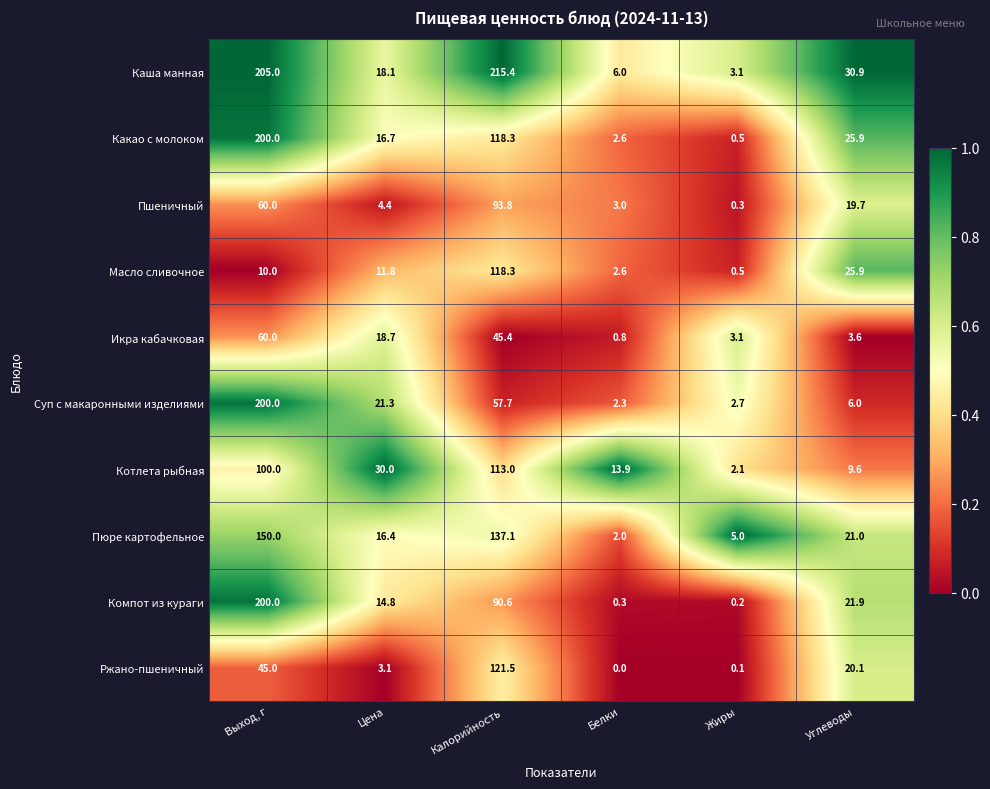

At which category is the sum across all series the highest?

Выход, г